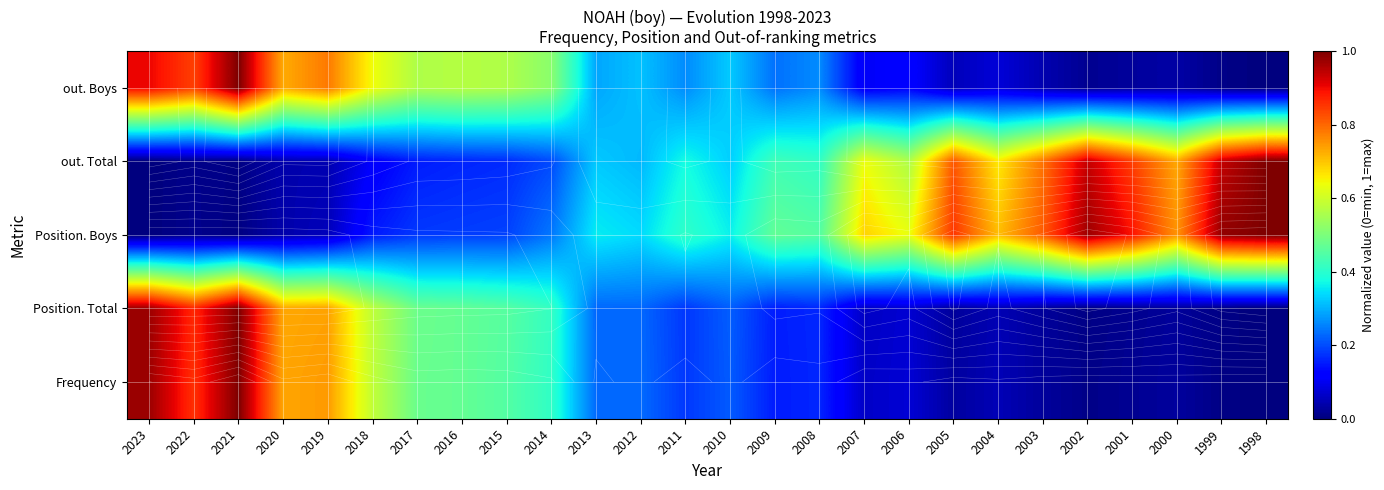

Count the number of categories in the chart.

26